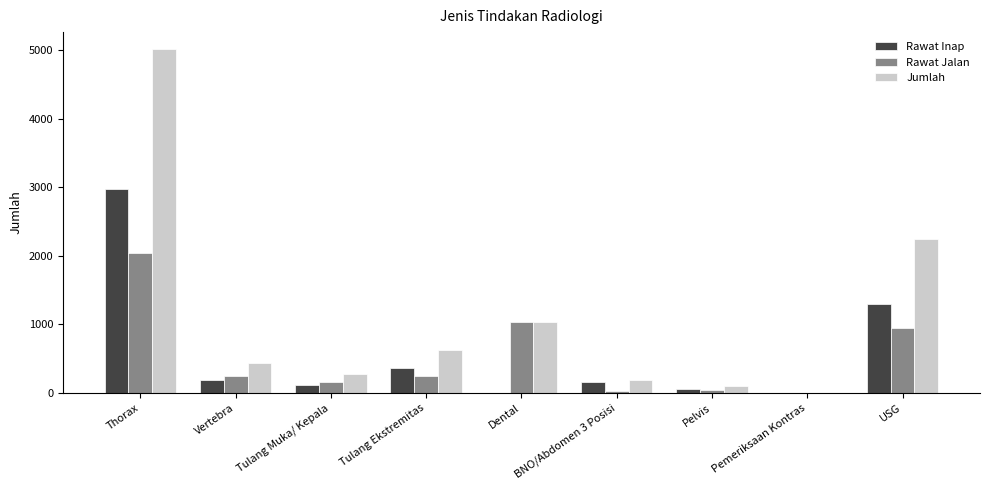

How many groups of bars are there?

9